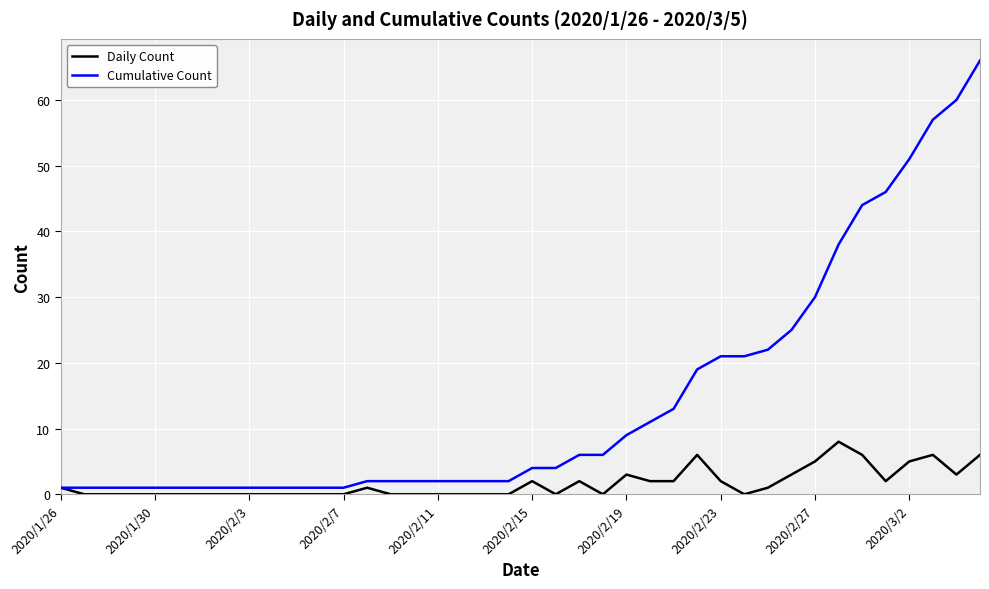

Which series has the largest range (max minus min)?

Cumulative Count